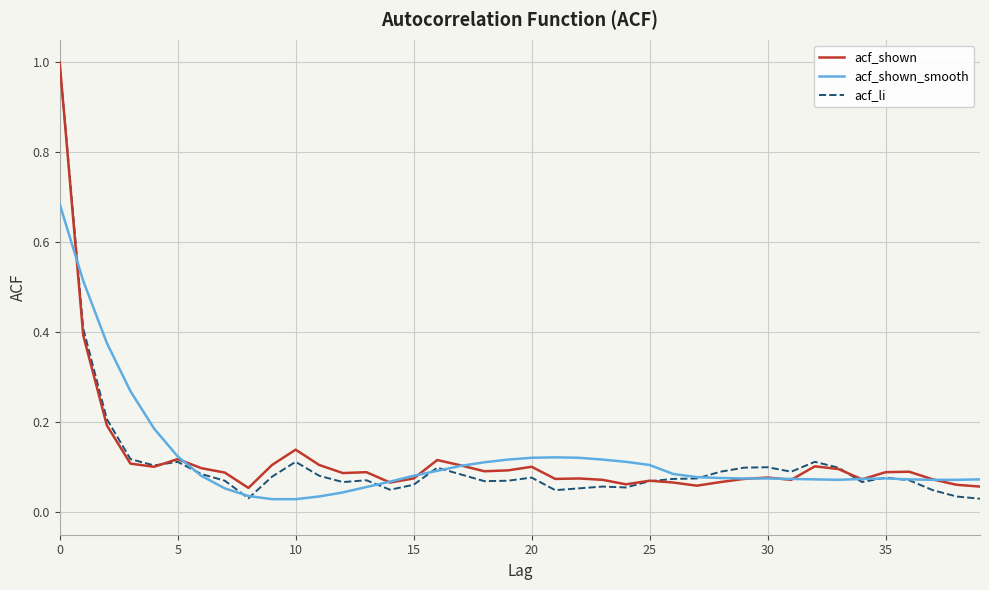

In acf_li, how many points are lower than both neighbors (excluding endpoints)?

9